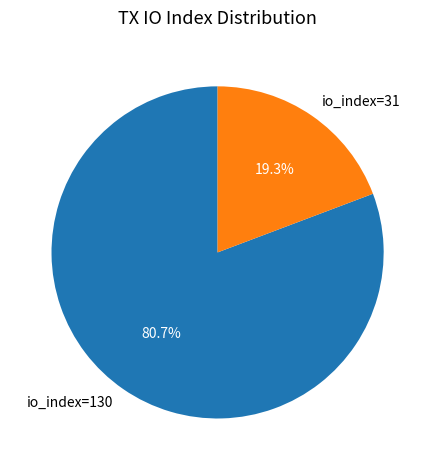

What portion of the pie excludes io_index=31?

80.7%